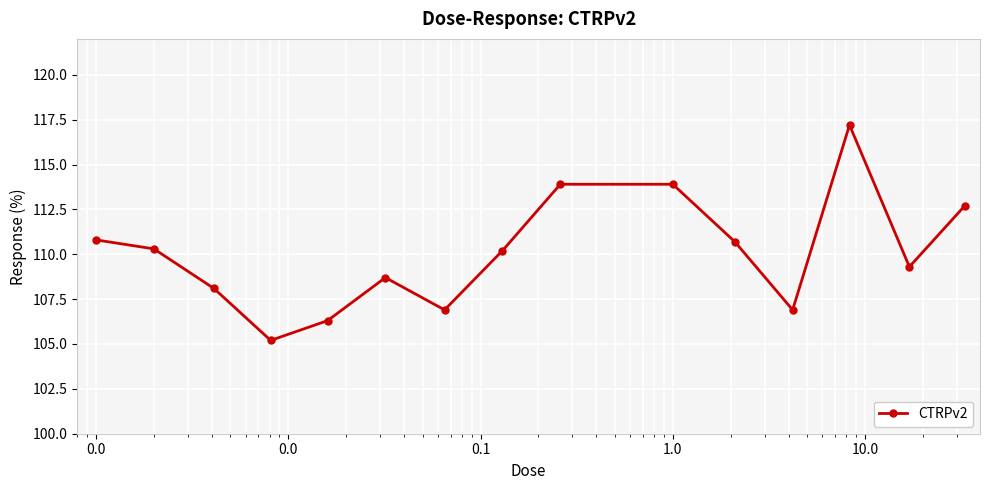

What is the average value?

110.1